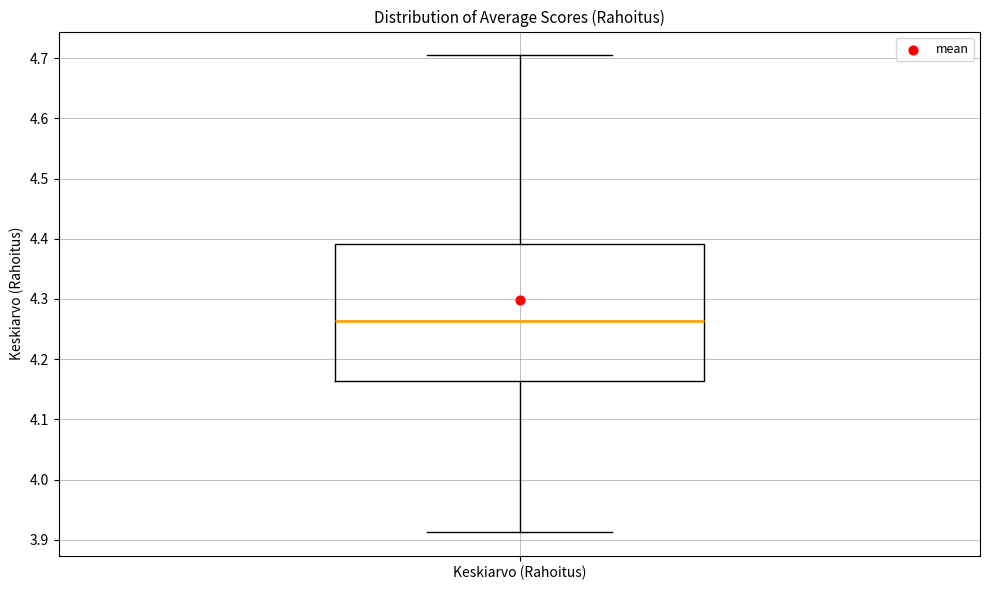

Transcribe this box plot: give where the median line is, the range the box spans, and where the two whiskers end, as read against the y-axis. The values are not printed on the chart, so give them approximately, as read against the axis.

median 4.26, box 4.16 to 4.39, whiskers 3.91 to 4.70